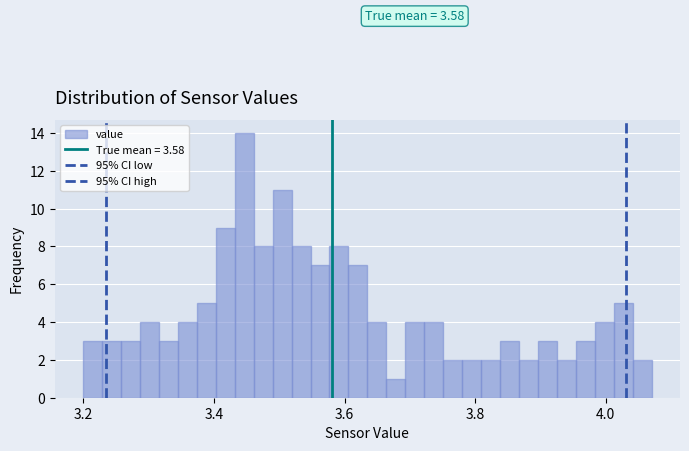

Around what value on the x-axis is the tallest bar? Give the approximate position of its centre, as read against the axis.

3.44